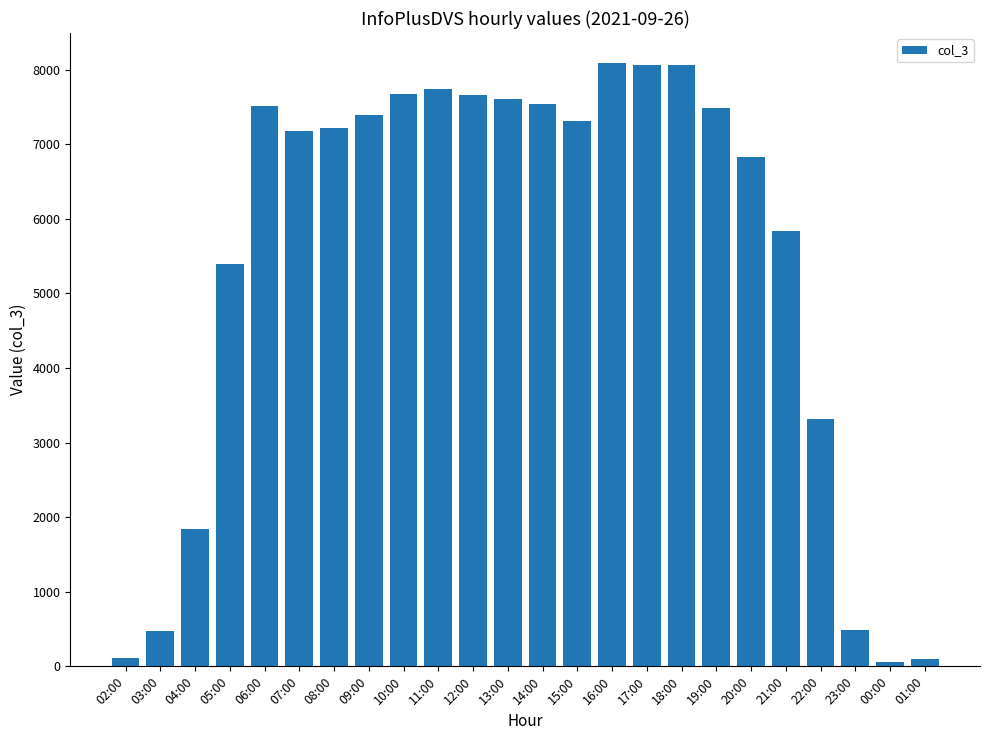

What is the label of the 12th bar from the left?

13:00